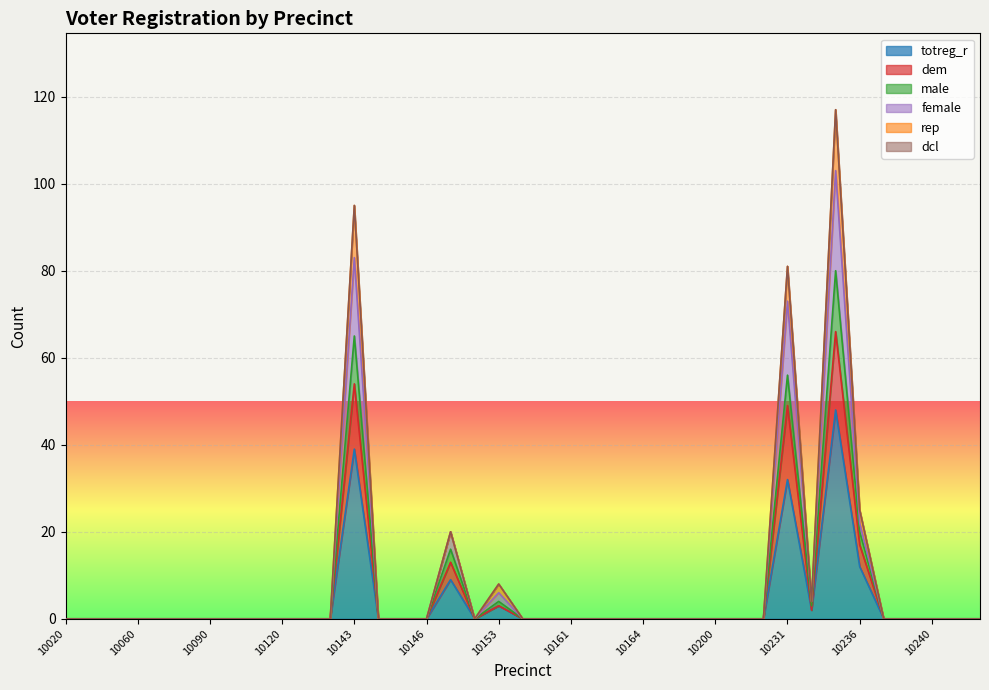

What is the highest value of the rep series?

117